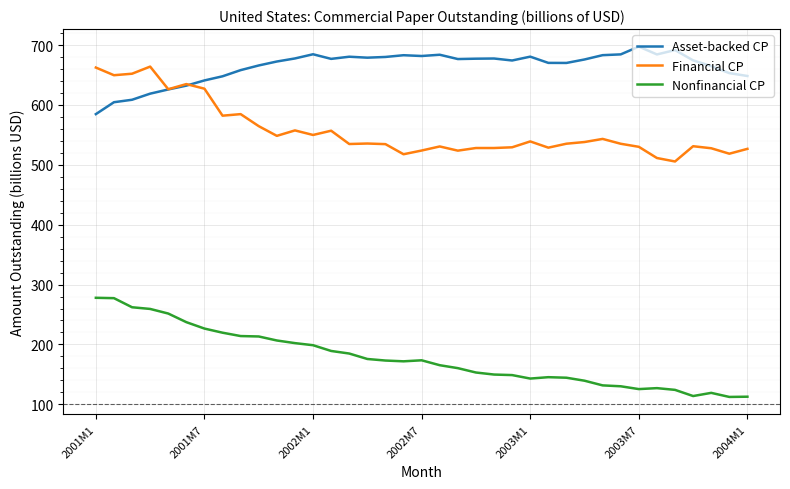

Which series has the largest total across all categories?

Asset-backed CP